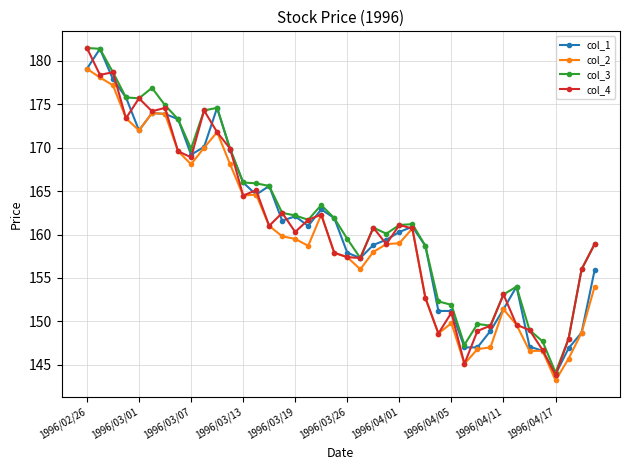

What is the maximum value shown in the chart?

181.5